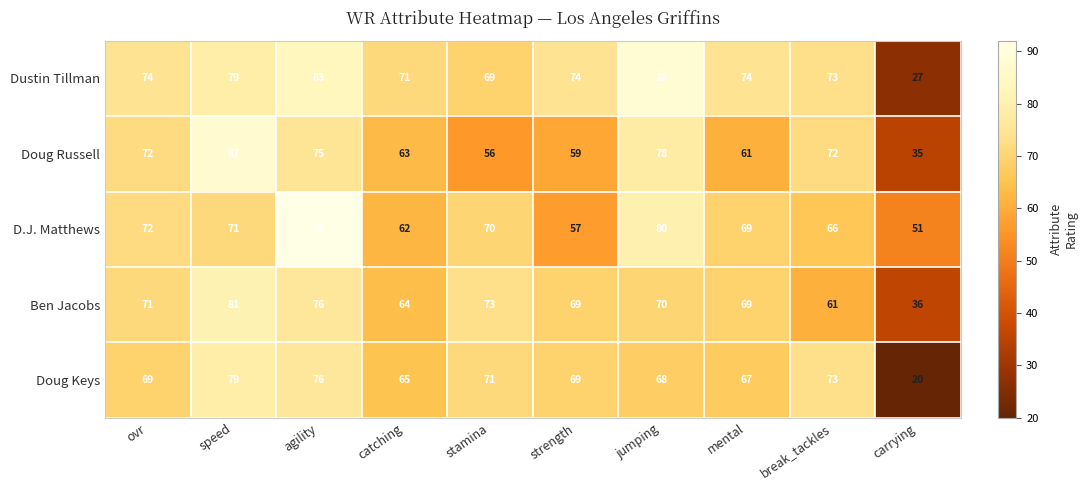

What is the difference between the second highest and second lowest values in the Doug Keys series?

11